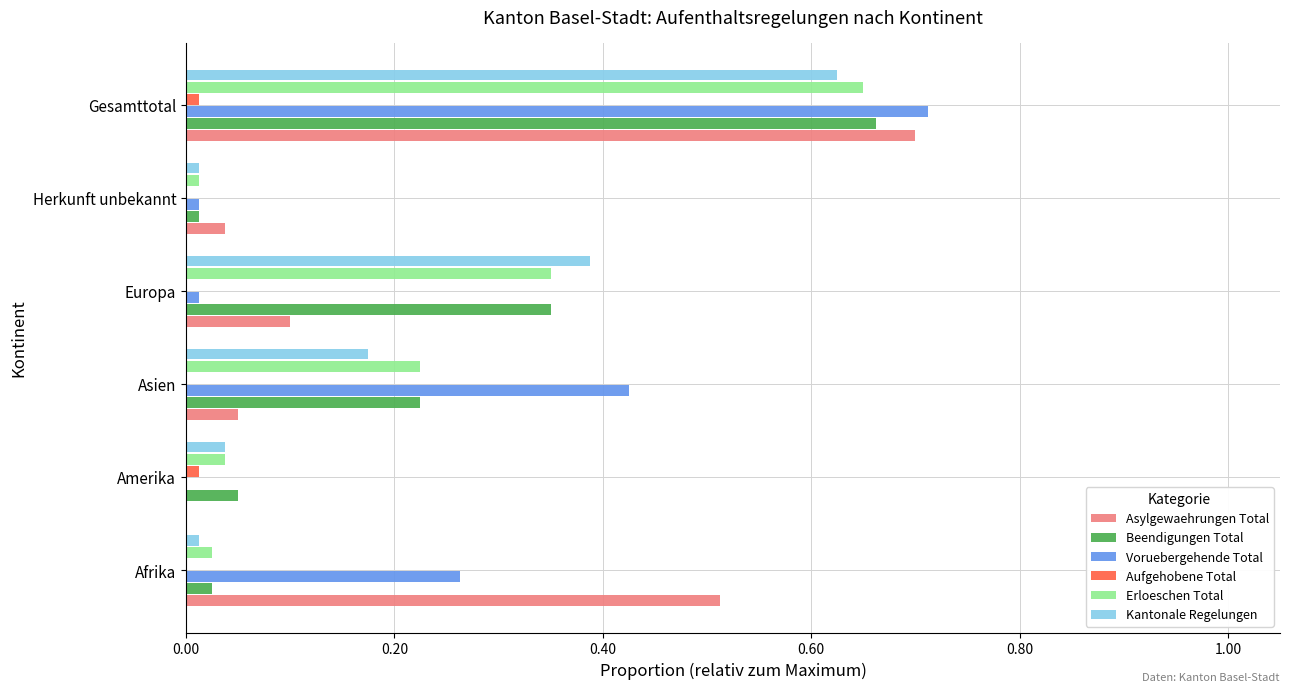

Which series changed the most between Asien and Europa?

Voruebergehende Total